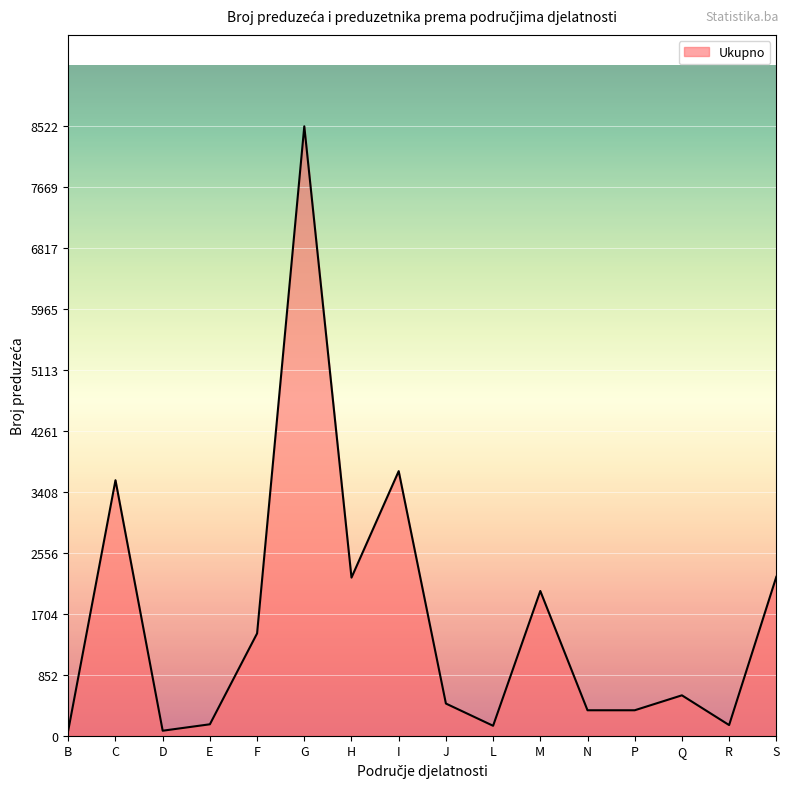

What value does the data have at M?

2024